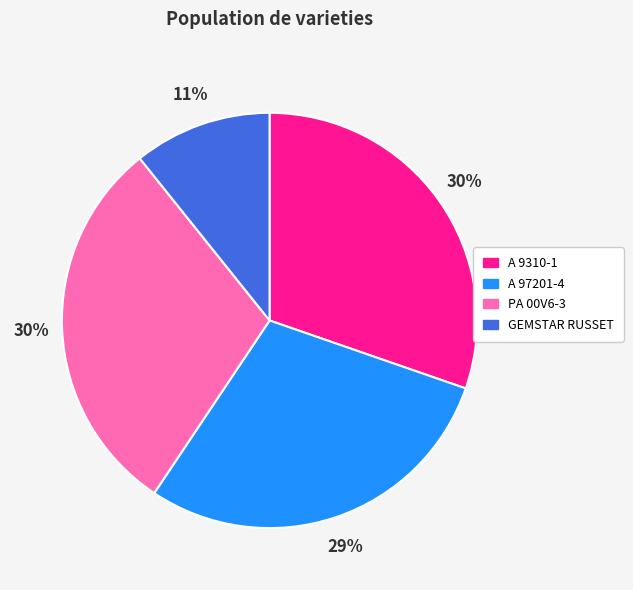

What is the ratio of the value at A 97201-4 to the value at A 9310-1?

1.0